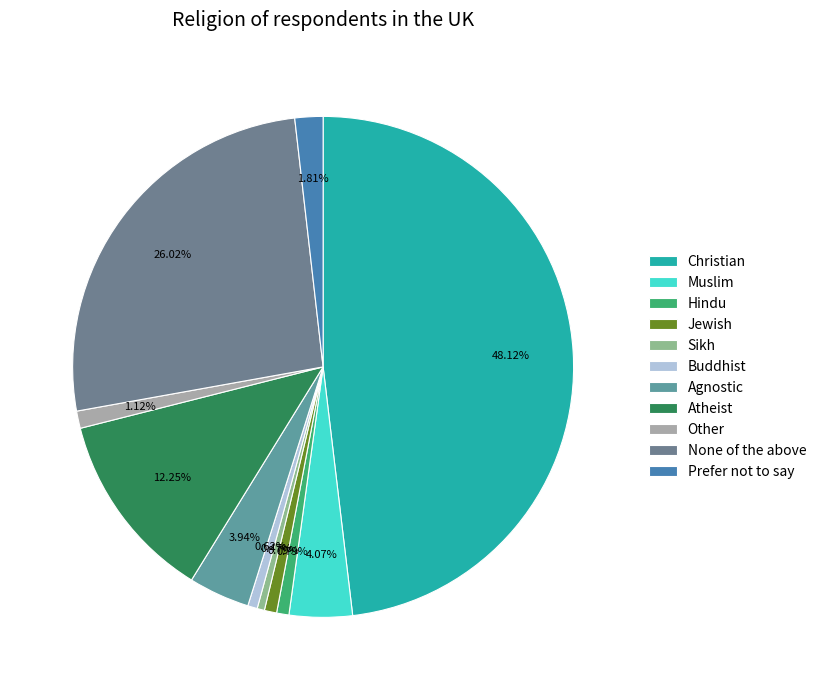

Is there any slice that represents more than half of the pie?

No